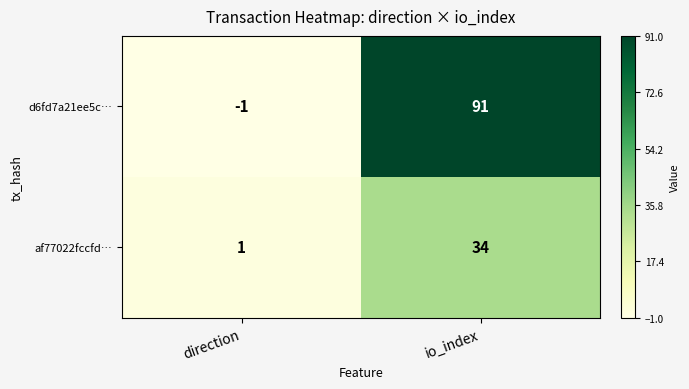

Which series has the widest spread of values?

d6fd7a21ee5c…